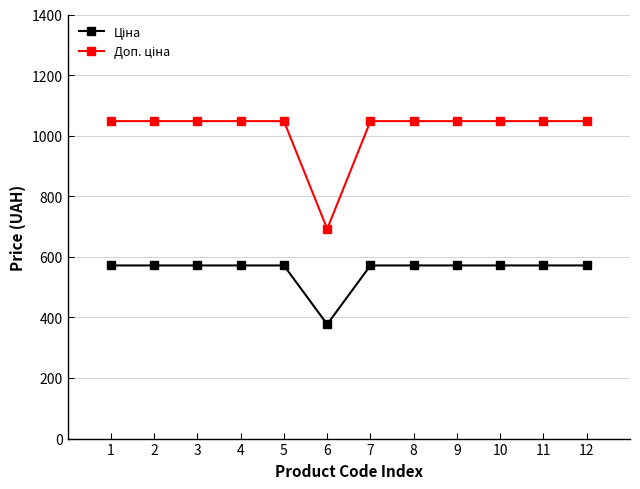

What is the total value across all series at 6?

1069.2